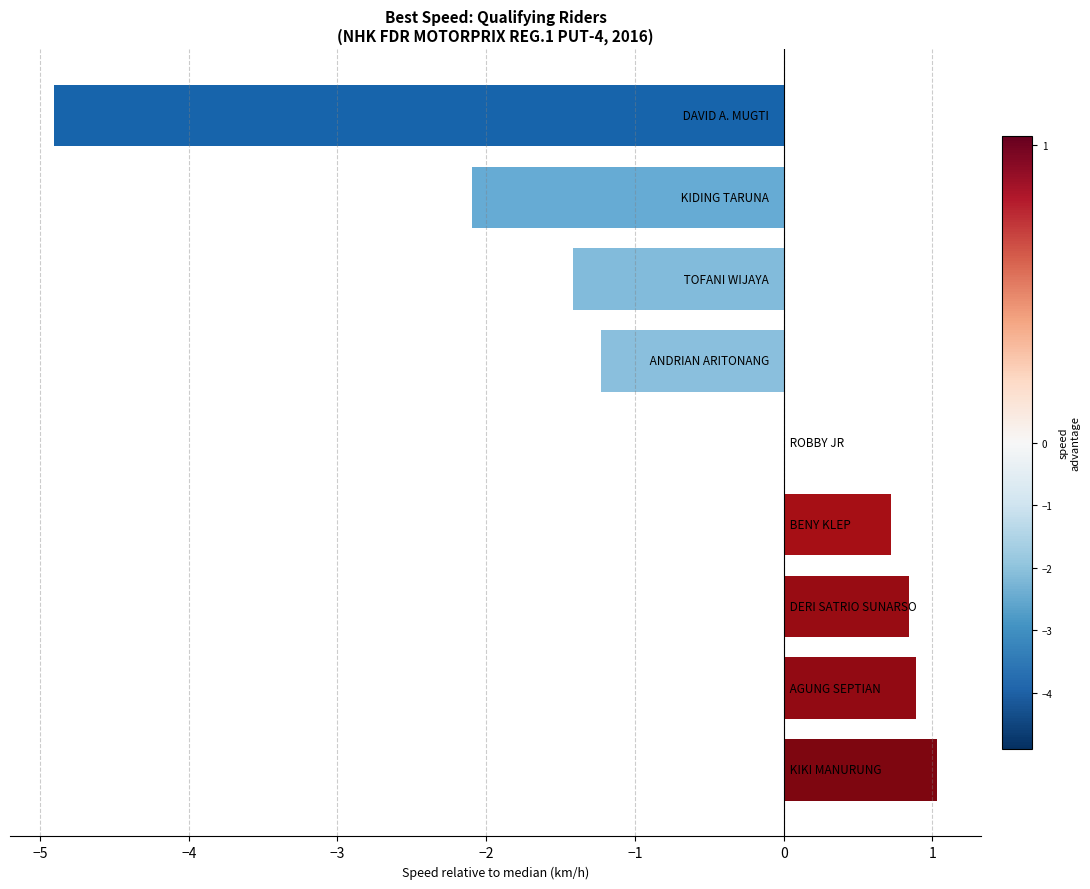

What is the maximum value shown in the chart?

1.0